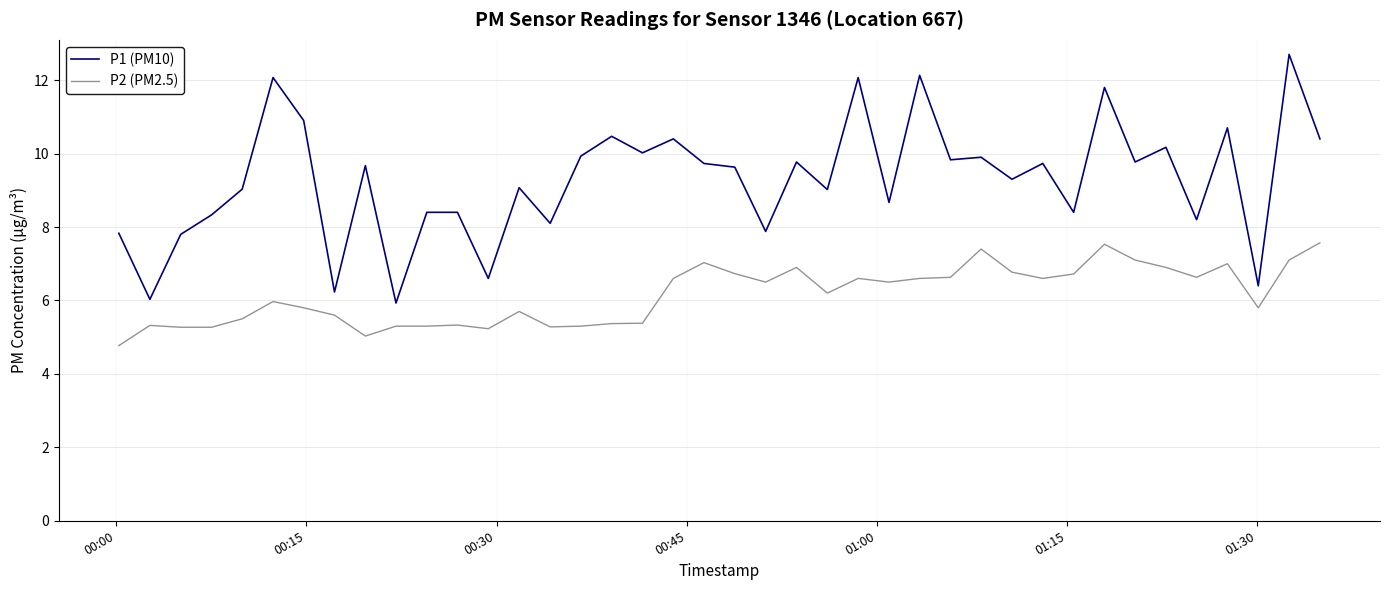

Rank the series by their average value, from highest to lowest.

P1 (PM10), P2 (PM2.5)